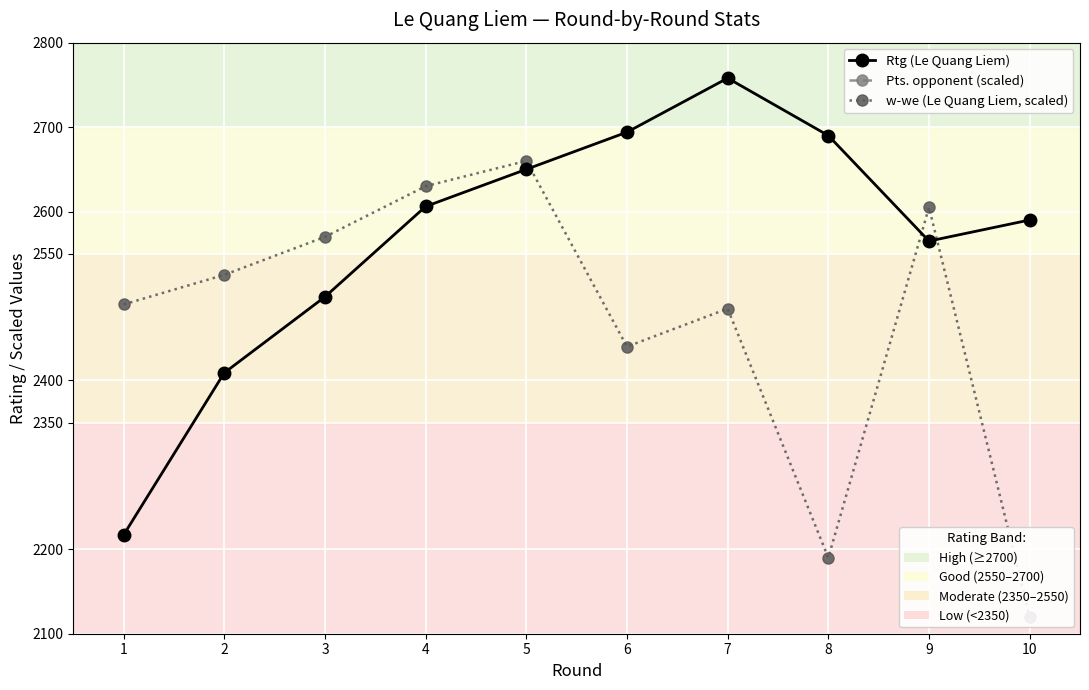

Reading left to right, what are all the values shown in this chart?

Rtg (Le Quang Liem): 2217	2409	2499	2606	2650	2694	2758	2690	2565	2590
Pts. opponent (scaled): 3000	3200	3500	3600	3400	3700	3600	3700	3400	3700
w-we (Le Quang Liem, scaled): 2490	2525	2570	2630	2660	2440	2485	2190	2605	2120